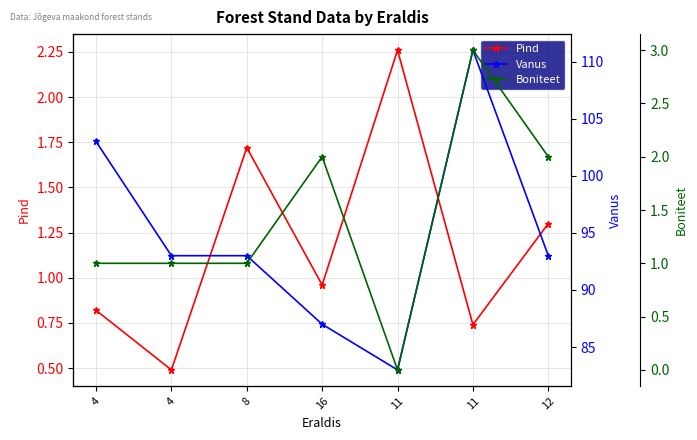

Reading left to right, what are all the values shown in this chart?

Pind: 0.8	0.5	1.7	1.0	2.3	0.7	1.3
Vanus: 103.0	93.0	93.0	87.0	83.0	111.0	93.0
Boniteet: 1.0	1.0	1.0	2.0	0.0	3.0	2.0